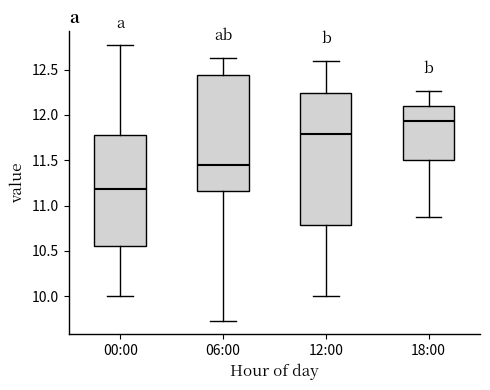

Reading left to right, read every box against the y-axis: the position of its median line, the range the box covers, and the ends of its whiskers. The values are not printed on the chart, so give them approximately, as read against the axis.

00:00: median 11.20, box 10.55 to 11.80, whiskers 10.00 to 12.75
06:00: median 11.45, box 11.15 to 12.45, whiskers 9.75 to 12.65
12:00: median 11.80, box 10.80 to 12.25, whiskers 10.00 to 12.60
18:00: median 11.95, box 11.50 to 12.10, whiskers 10.85 to 12.25